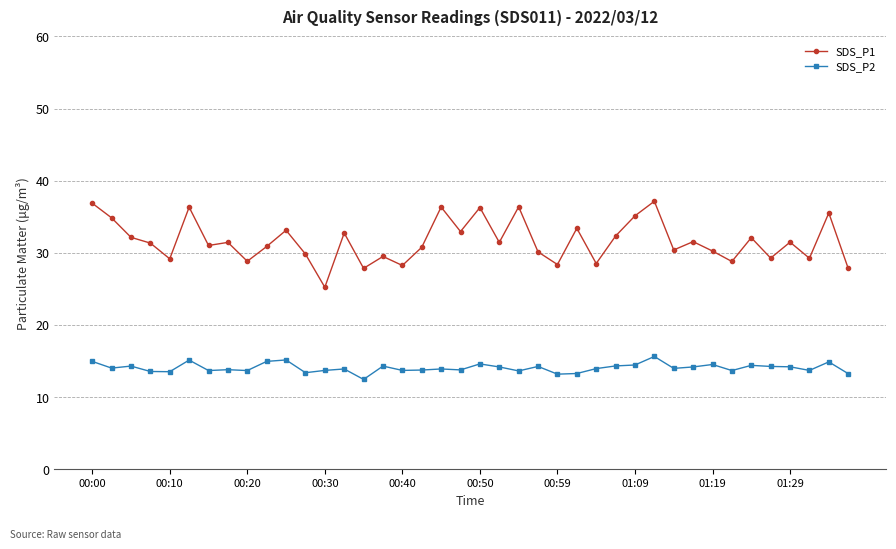

True or false: SDS_P2 has more than 0 points higher than both neighbors.

True